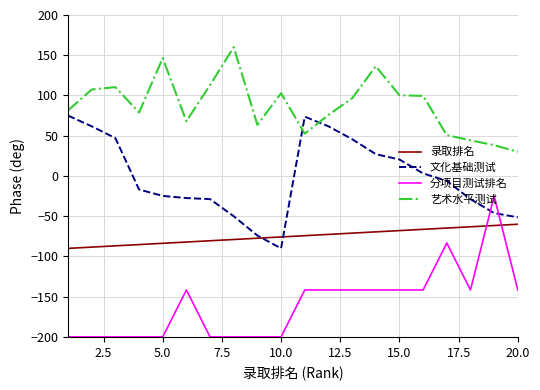

List the series in order of their peak value, highest first.

艺术水平测试, 文化基础测试, 分项目测试排名, 录取排名